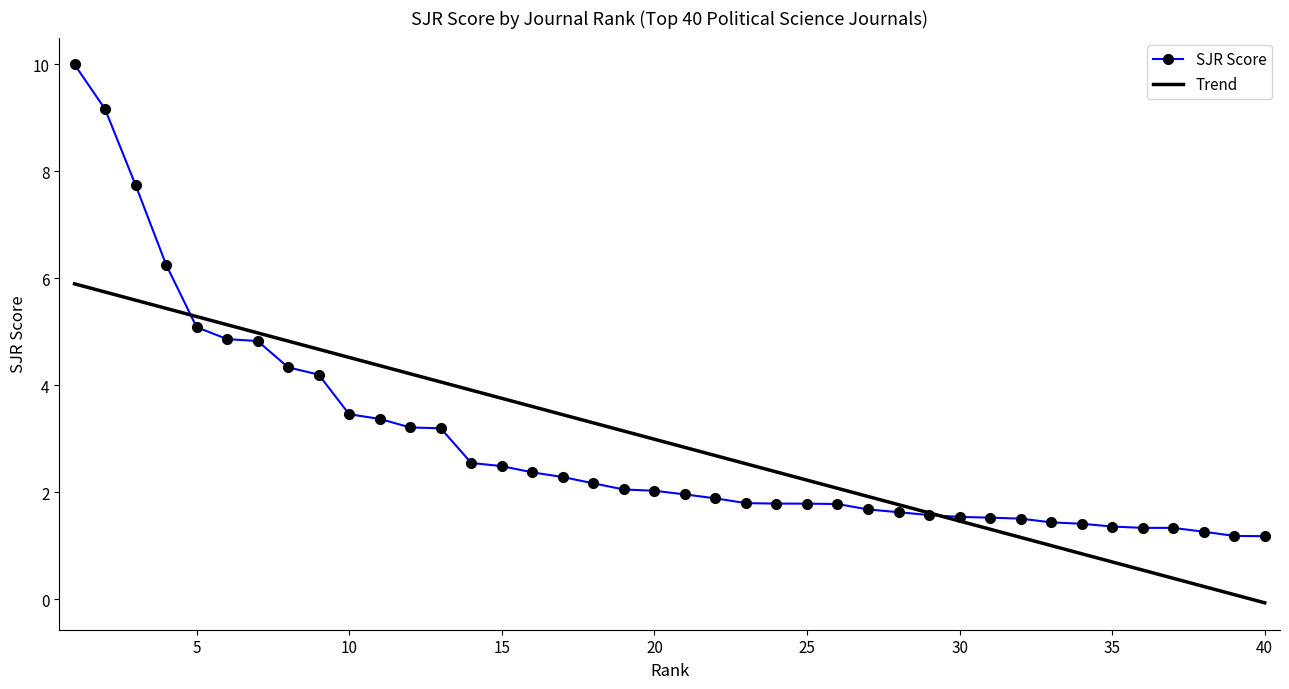

Which series has the largest range (max minus min)?

SJR Score